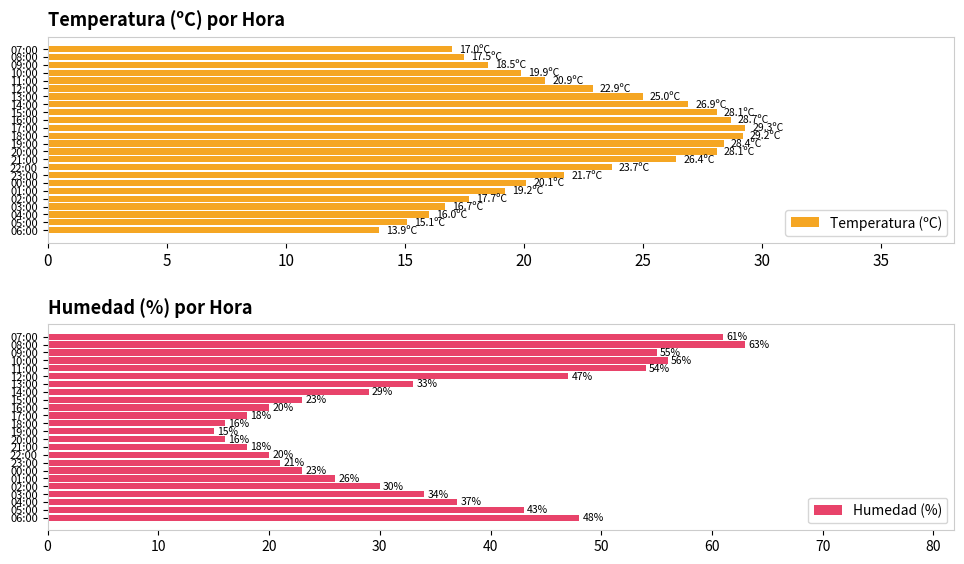

List the series in order of their peak value, lowest first.

Temperatura (ºC), Humedad (%)